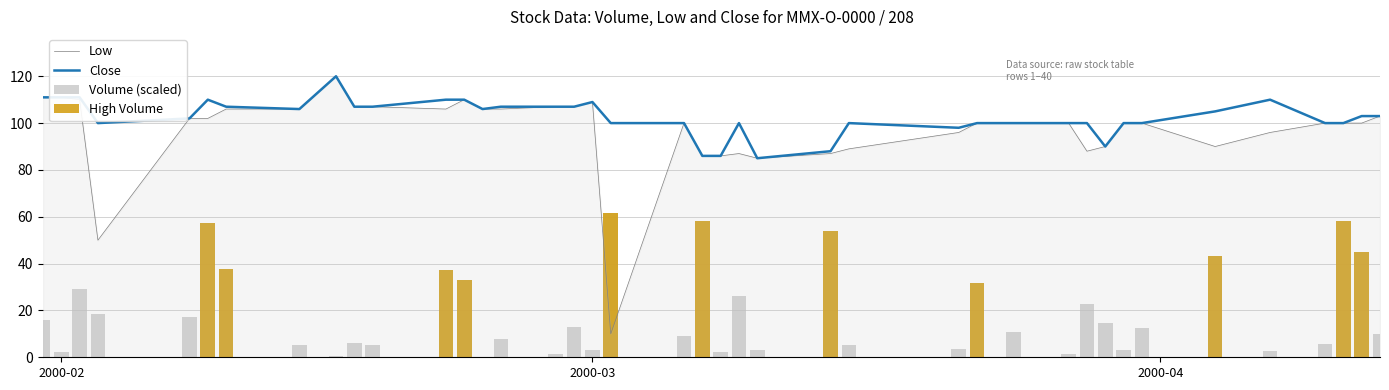

What is the minimum value for Low?

10